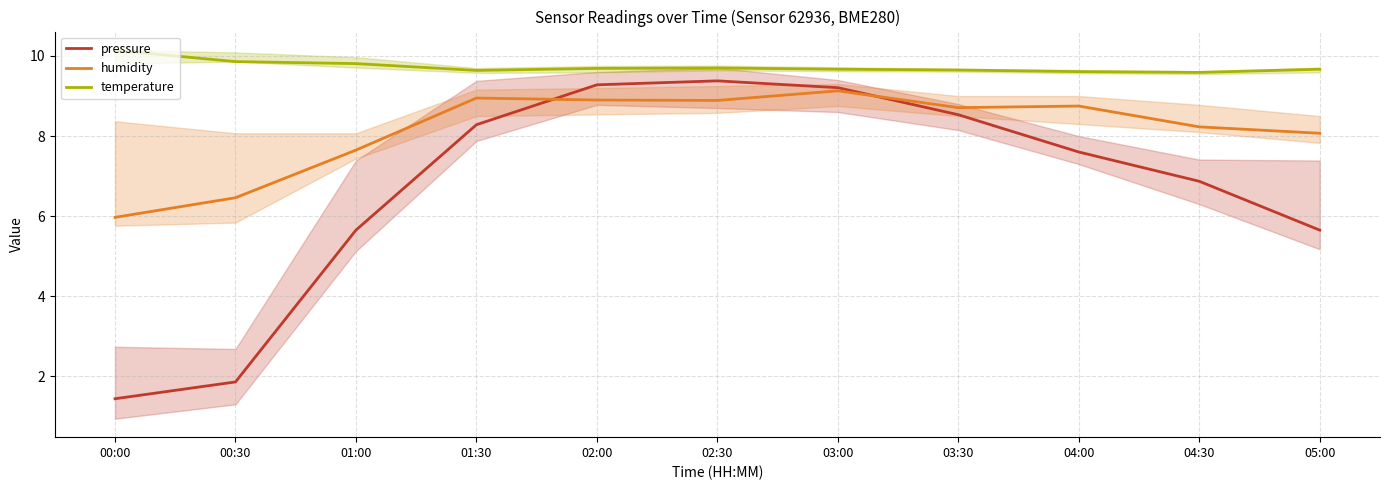

In temperature, how many points are higher than both neighbors (excluding endpoints)?

1